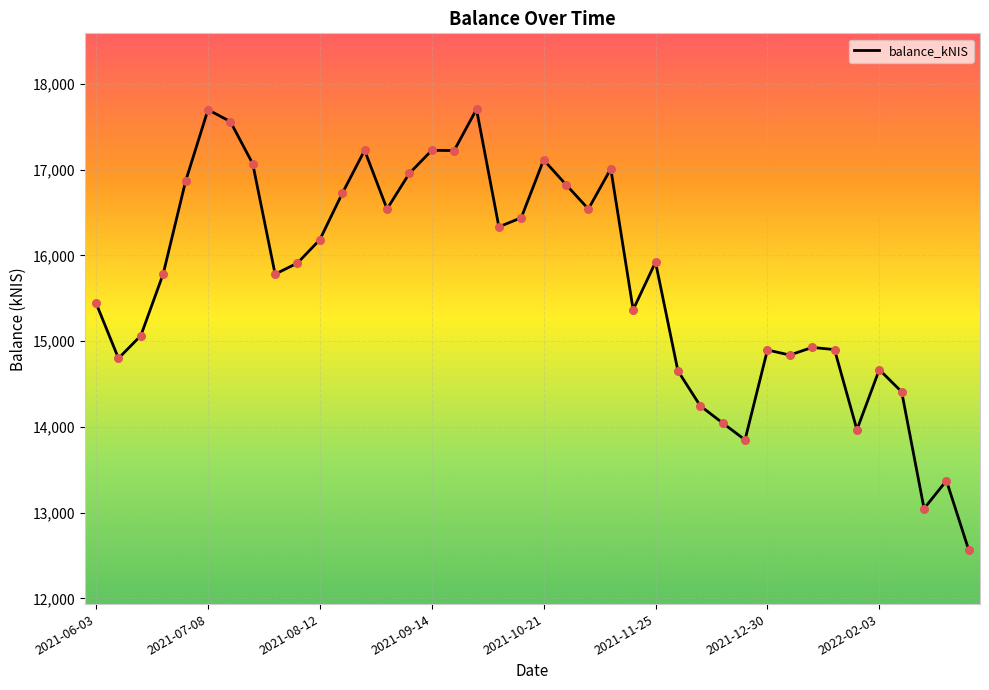

What is the difference between the maximum and minimum values?

5143.0